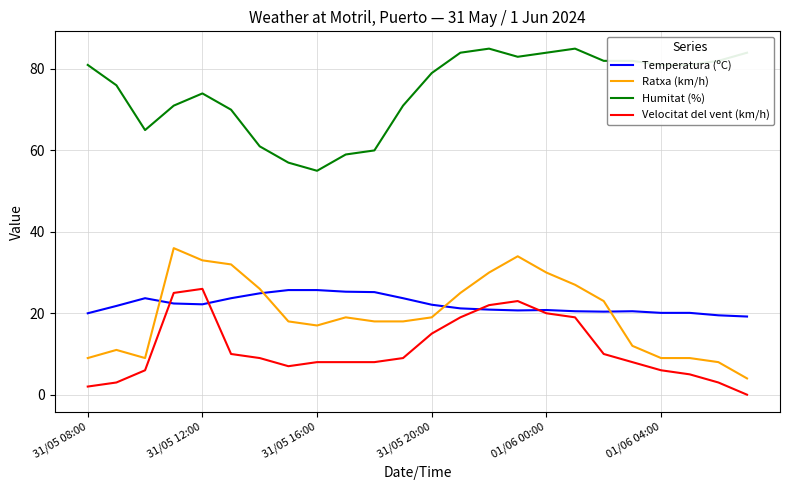

Which series has the largest total across all categories?

Humitat (%)